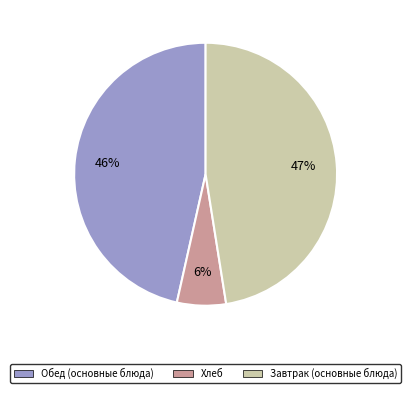

Is there any slice that represents more than half of the pie?

No